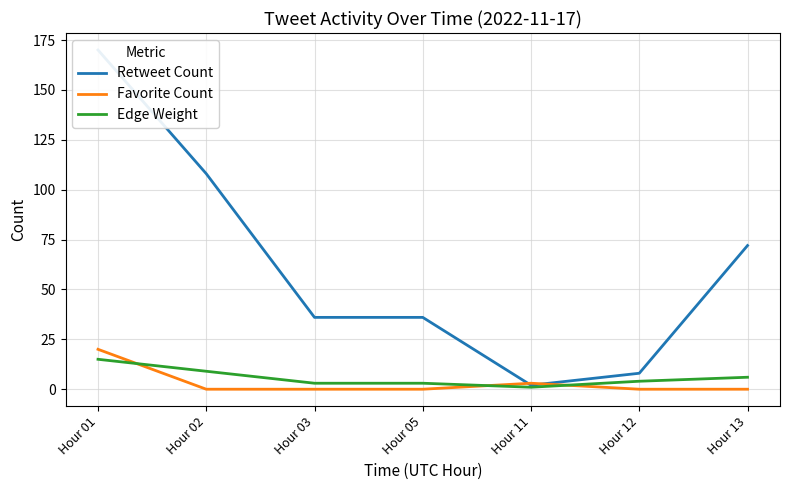

List the labels in order of Favorite Count value, smallest first.

Hour 02, Hour 03, Hour 05, Hour 12, Hour 13, Hour 11, Hour 01